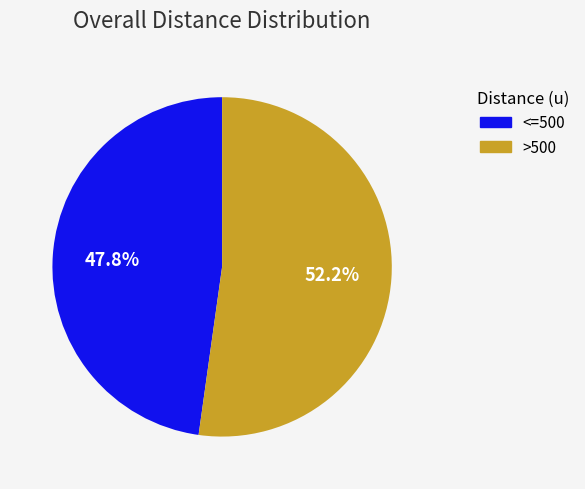

Rank the categories by value from lowest to highest.

<=500, >500